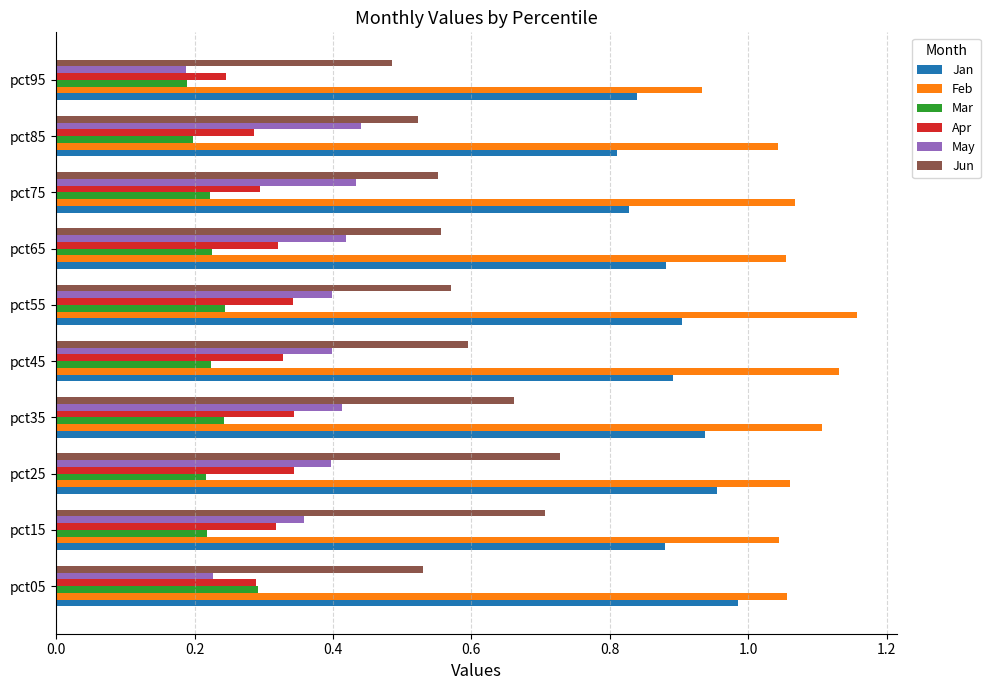

Is it true that Feb equals 1.4 at pct05?

False